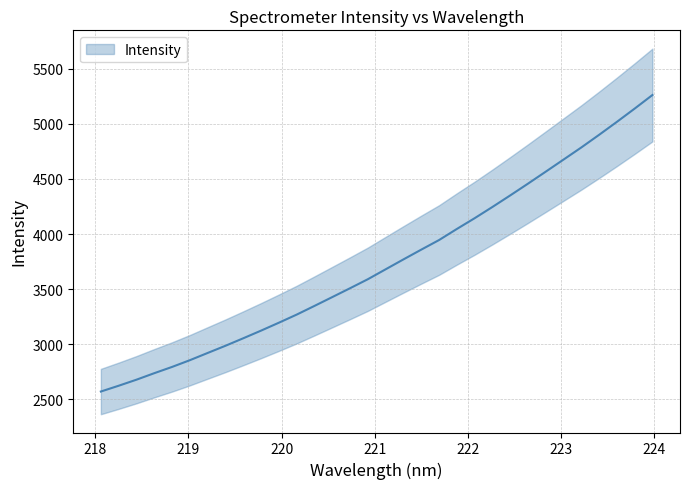

True or false: there are more than 2 points higher than both neighbors.

False